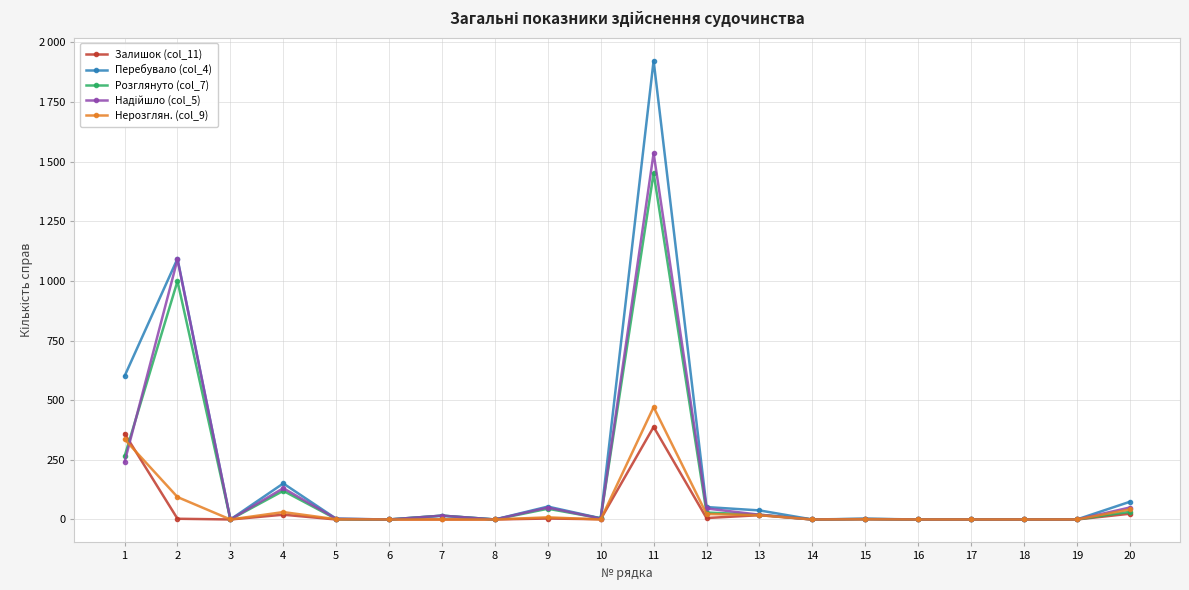

Reading left to right, list all the values displayed in this chart.

Залишок (col_11): 1=360	2=3	3=0	4=20	5=0	6=0	7=0	8=0	9=4	10=1	11=388	12=6	13=18	14=0	15=1	16=0	17=0	18=0	19=0	20=24
Перебувало (col_4): 1=601	2=1093	3=0	4=151	5=3	6=0	7=16	8=0	9=54	10=5	11=1923	12=52	13=38	14=0	15=3	16=0	17=0	18=0	19=0	20=74
Розглянуто (col_7): 1=265	2=999	3=0	4=120	5=2	6=0	7=16	8=0	9=45	10=5	11=1452	12=29	13=20	14=0	15=2	16=0	17=0	18=0	19=0	20=32
Надійшло (col_5): 1=241	2=1090	3=0	4=131	5=3	6=0	7=16	8=0	9=50	10=4	11=1535	12=46	13=20	14=0	15=2	16=0	17=0	18=0	19=0	20=50
Нерозглян. (col_9): 1=336	2=94	3=0	4=31	5=1	6=0	7=0	8=0	9=9	10=0	11=471	12=23	13=18	14=0	15=1	16=0	17=0	18=0	19=0	20=42